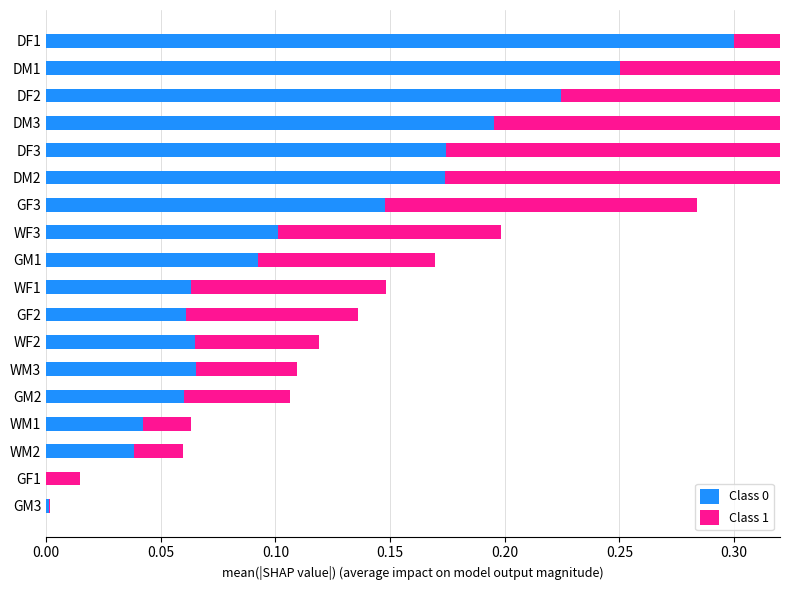

Which series has the largest total across all categories?

Class 0